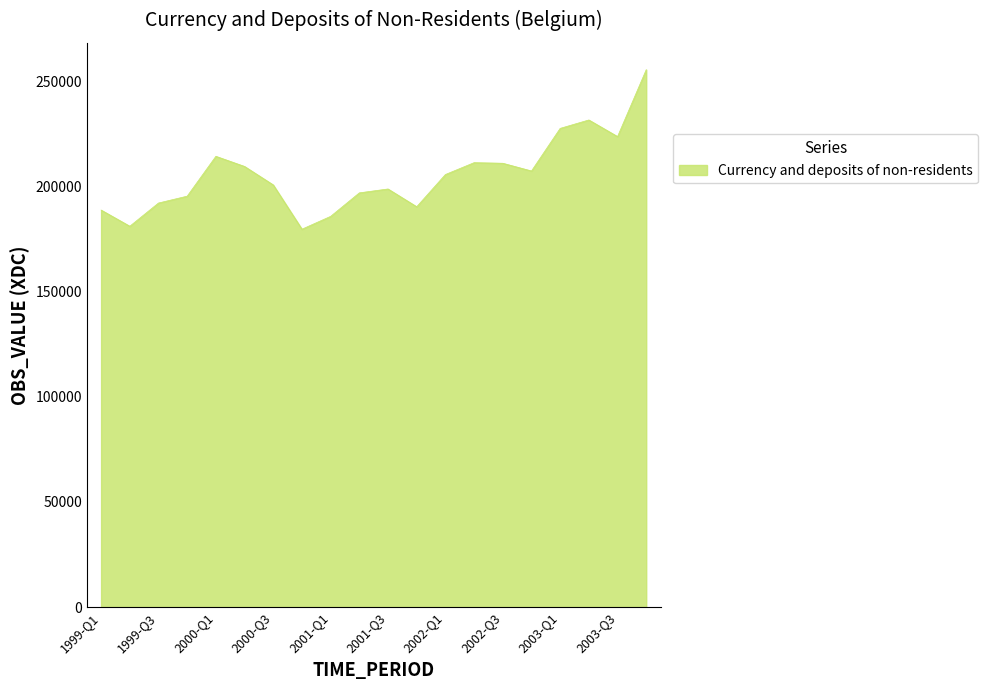

What is the difference between the maximum and minimum values?

75879.2